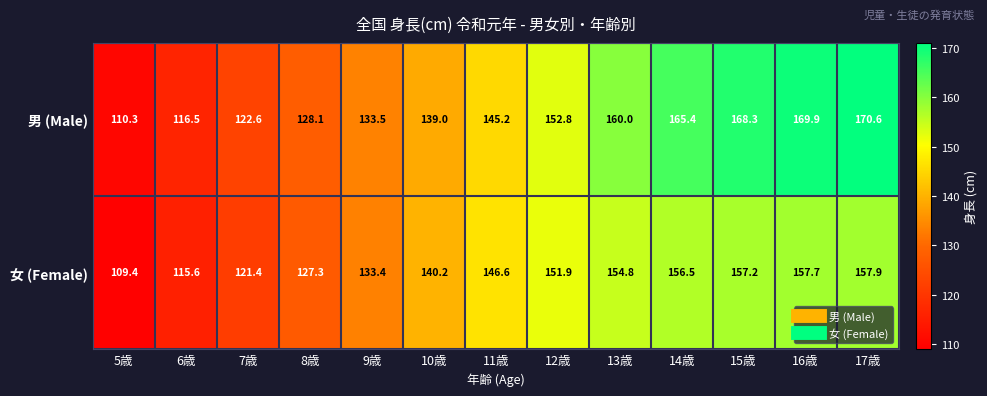

The 男 (Male) series shows 116.5 at 6歳. True or false?

True